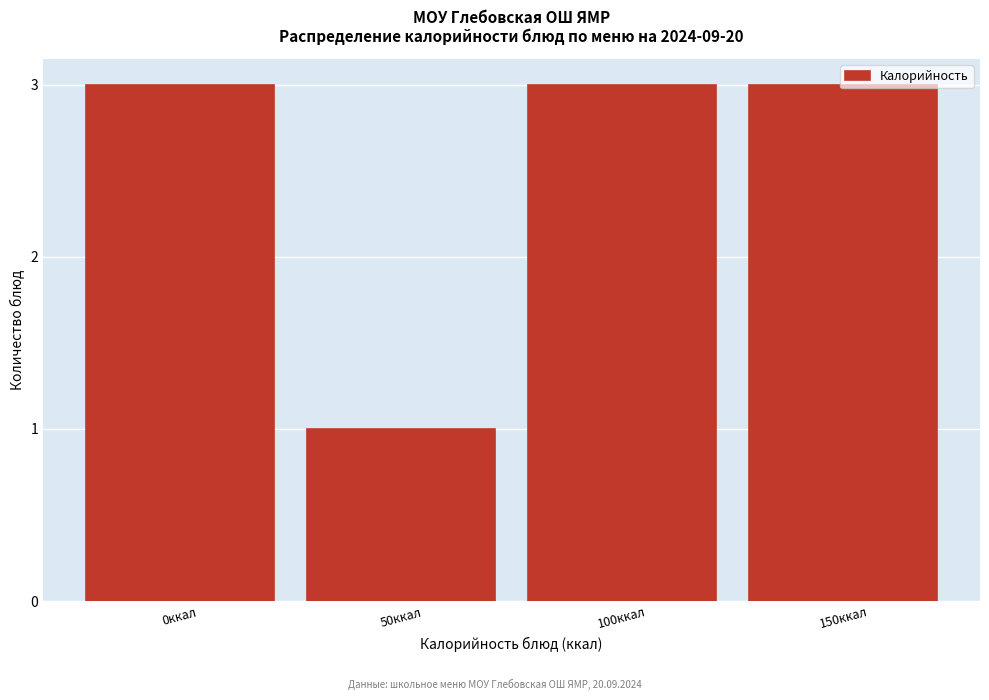

What is the label of the 1st bar from the left?

0ккал